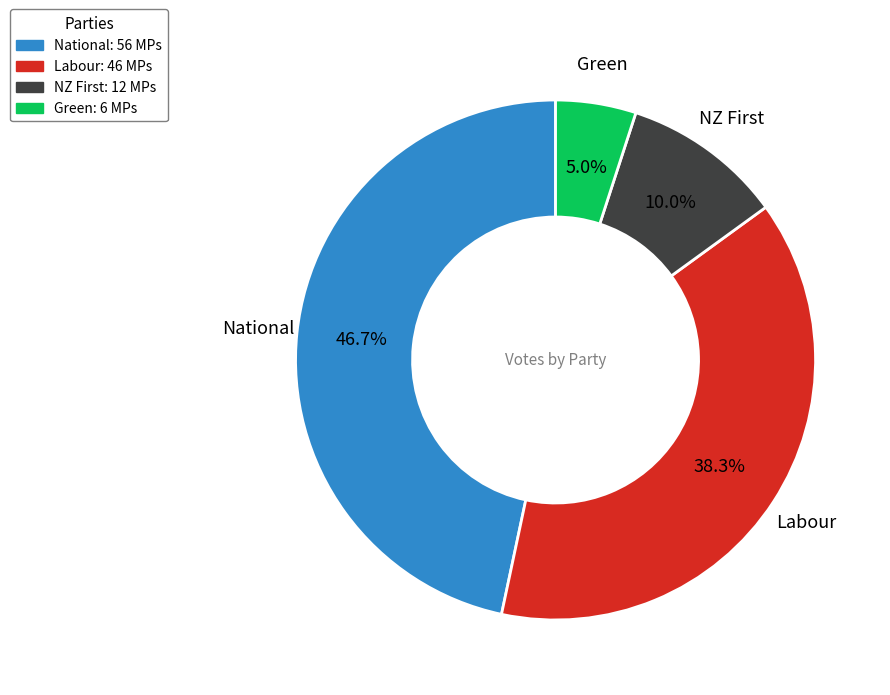

What is the smallest slice in the pie chart?

Green